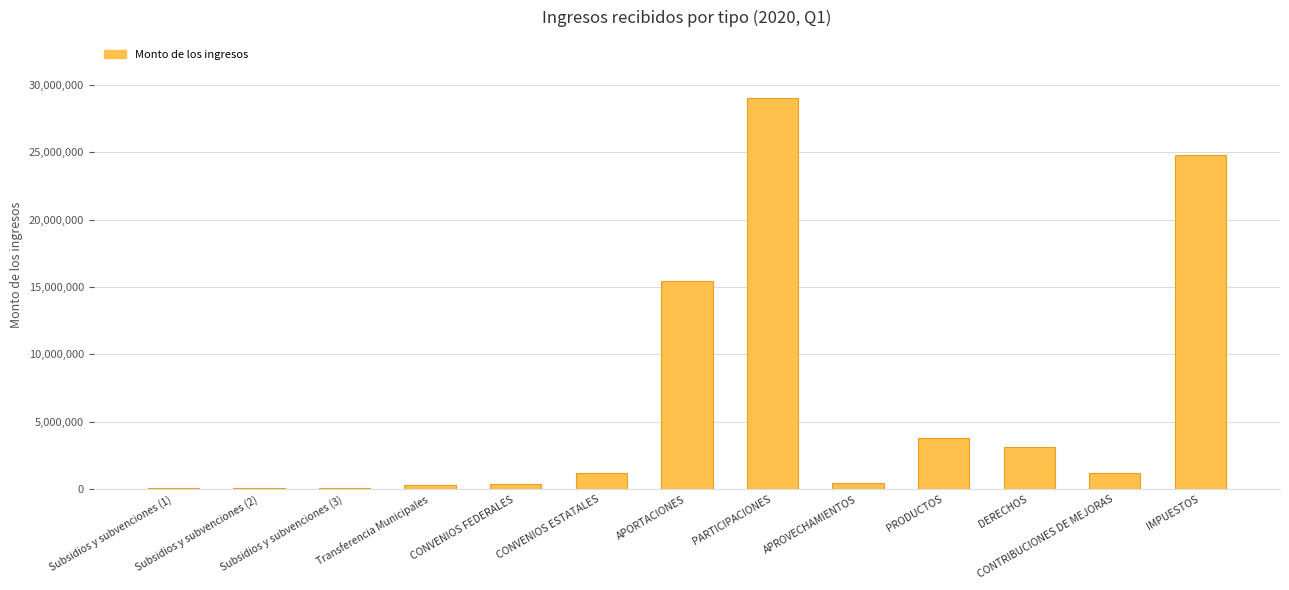

What is the value of the 11th bar from the left?

3154416.0